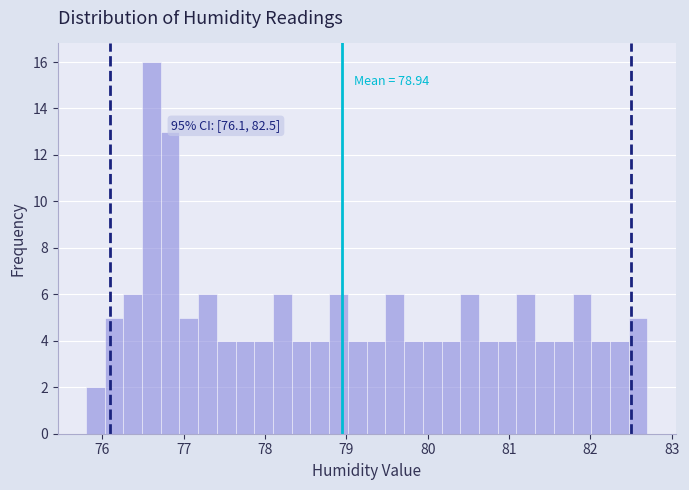

Read against the x-axis, roughly where is the centre of the tallest bar?

76.6